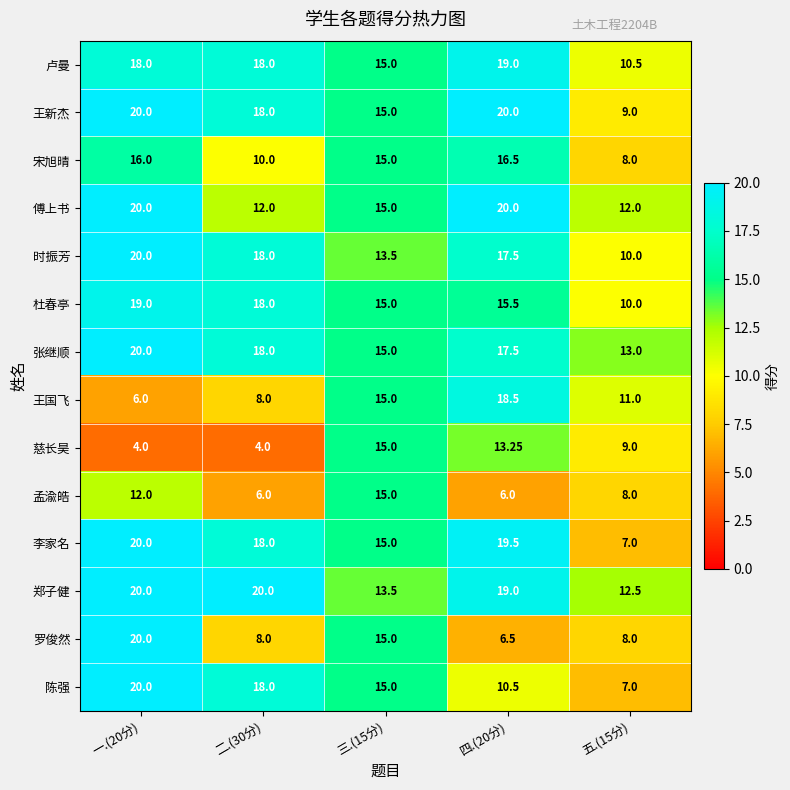

Which series changed the most between 二.(30分) and 三.(15分)?

慈长昊